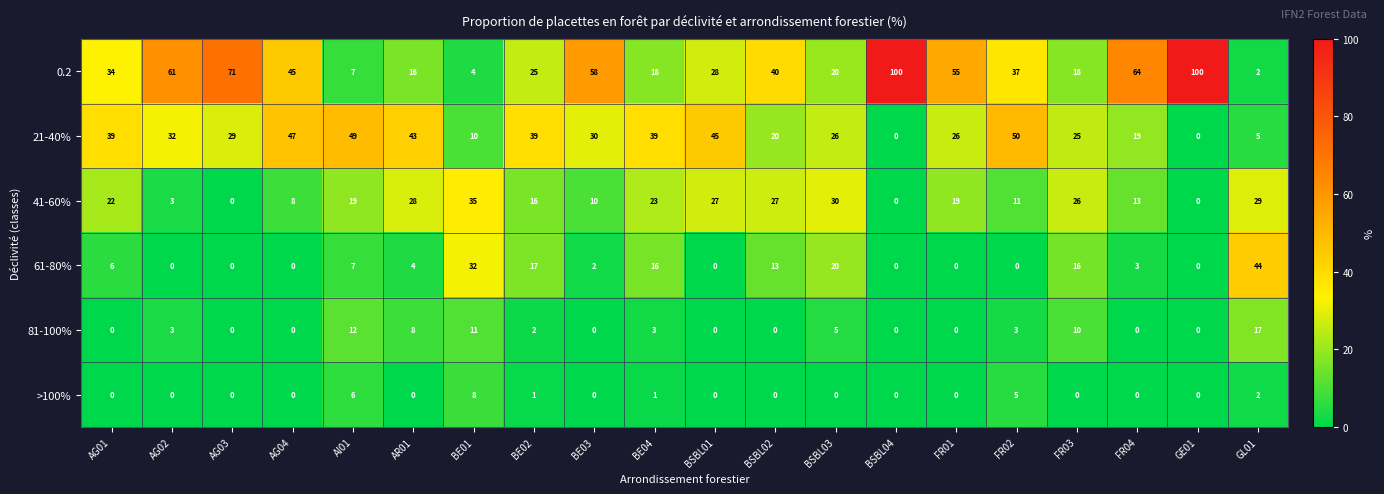

How many values in 81-100% are above zero?

10